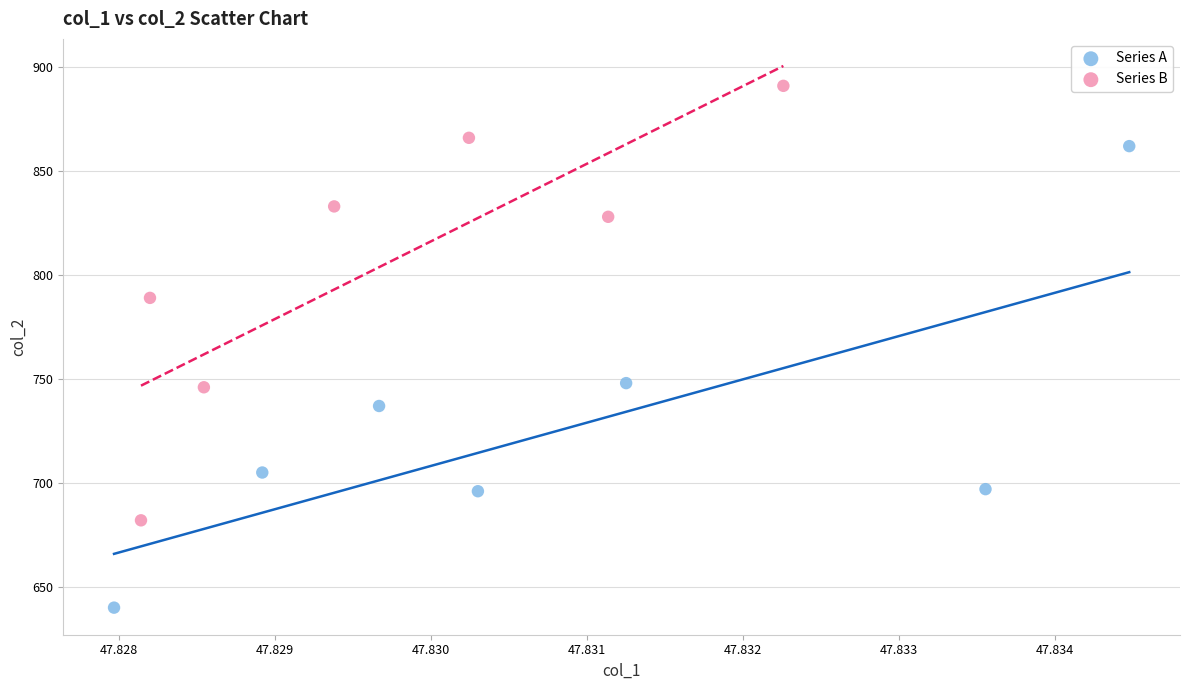

Which series contains the highest Y value?

Series B